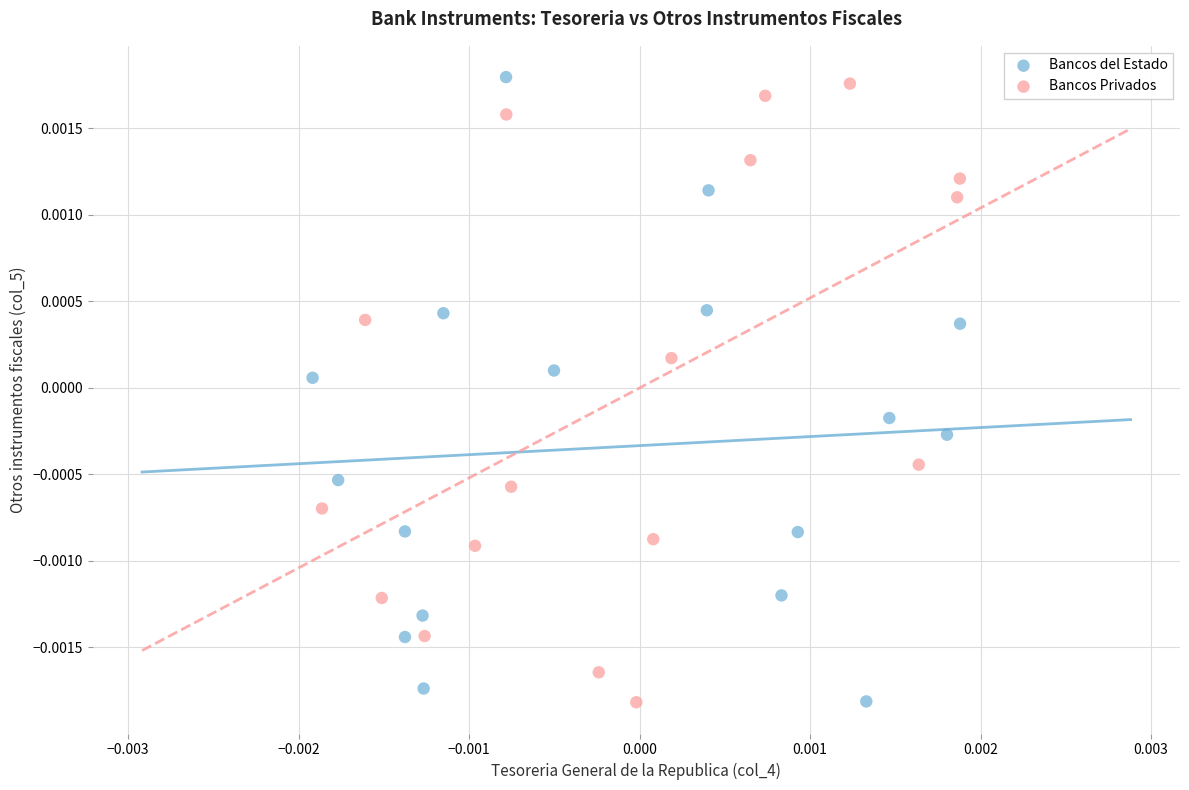

What are all the series names shown in the legend?

Bancos del Estado, Bancos Privados